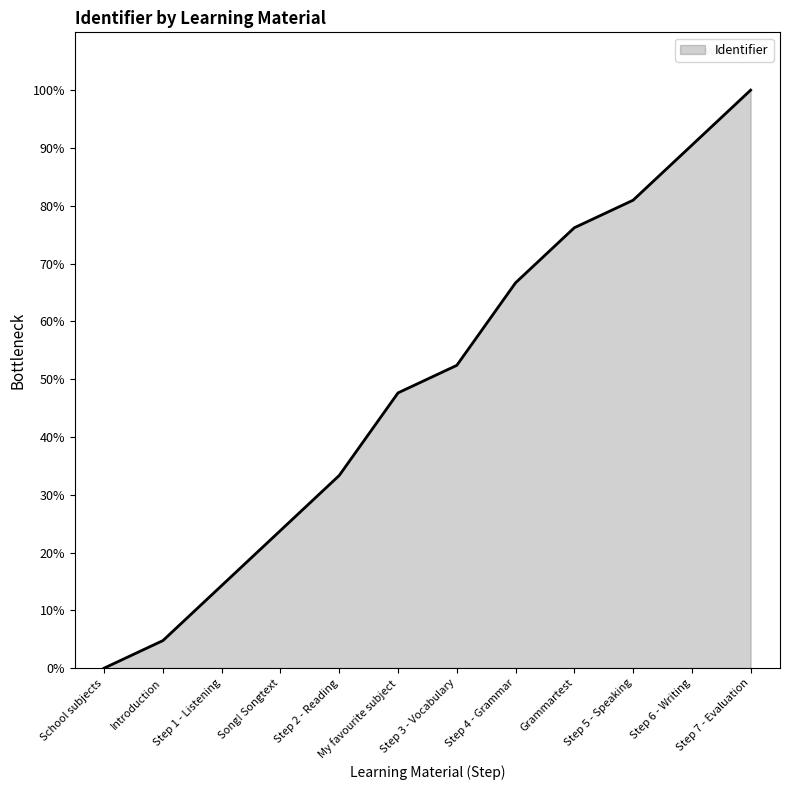

What is the approximate value at Step 5 - Speaking?

81.0